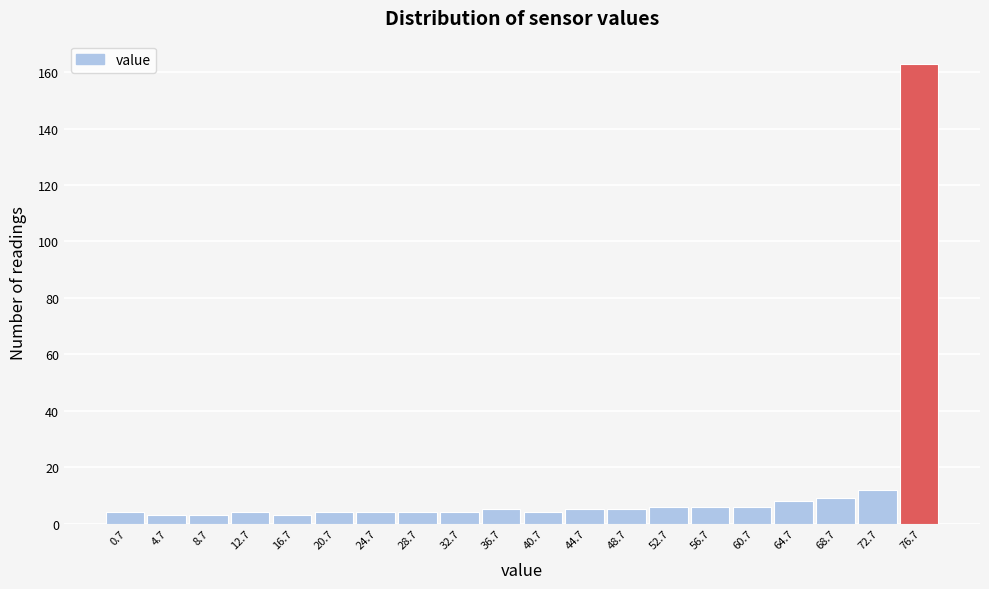

Reading right to left, list all the values displayed in this chart.

76.7=163	72.7=12	68.7=9	64.7=8	60.7=6	56.7=6	52.7=6	48.7=5	44.7=5	40.7=4	36.7=5	32.7=4	28.7=4	24.7=4	20.7=4	16.7=3	12.7=4	8.7=3	4.7=3	0.7=4